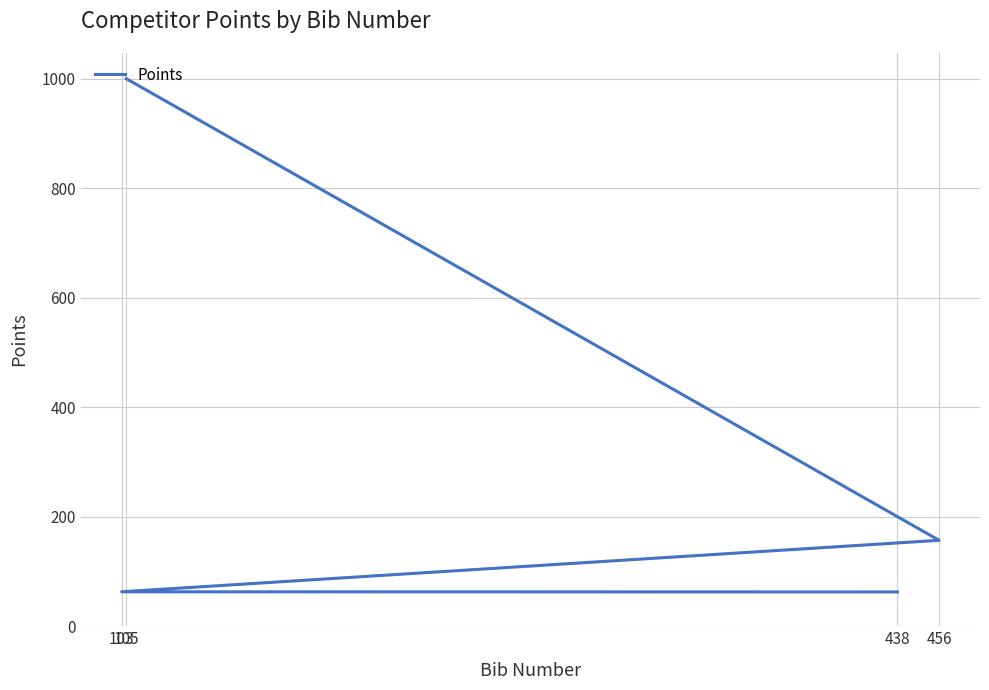

What is the sum of the values at 105 and 103?

1062.9